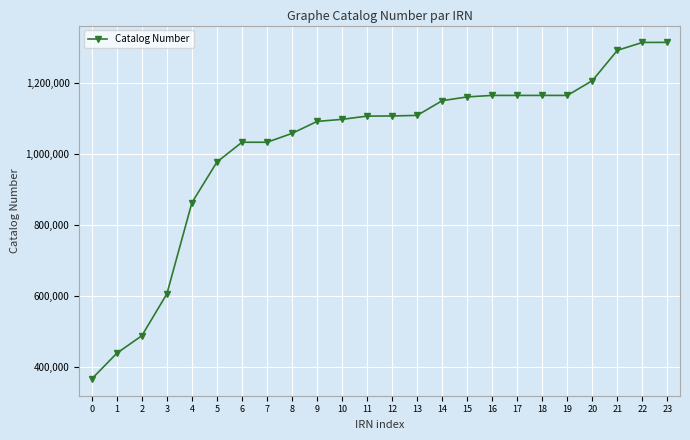

Is it true that the value at 15 is 500279?

False